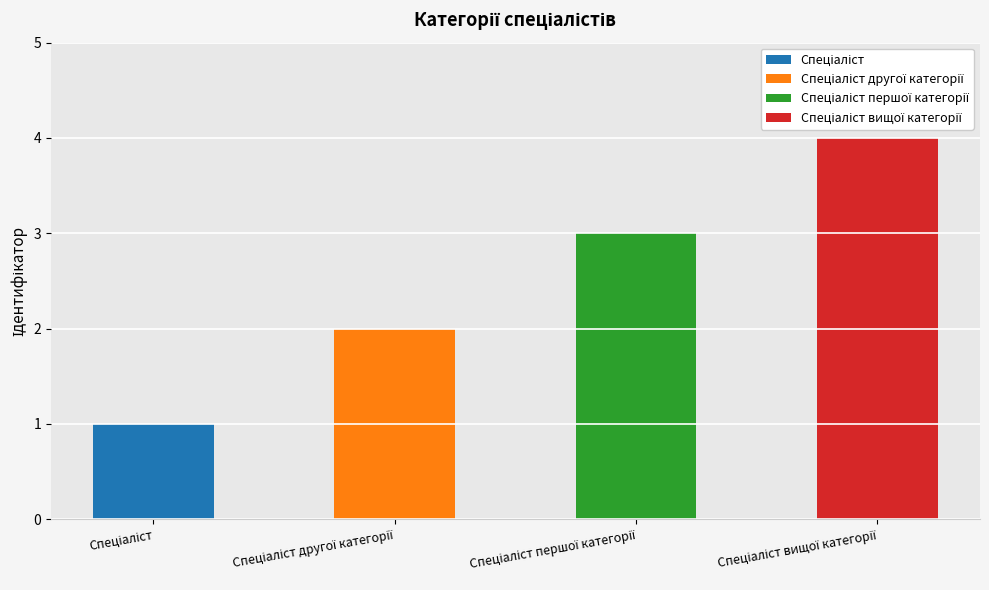

What is the value of the 1st bar from the left?

1